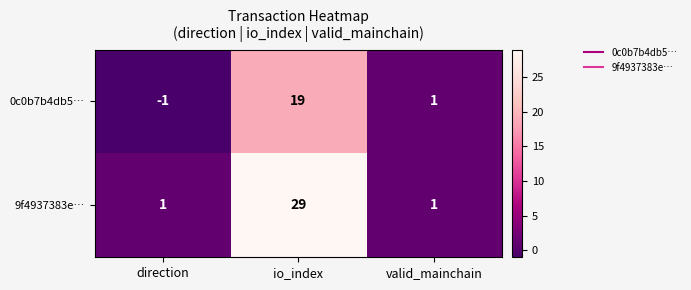

At how many categories does at least one series exceed 13?

1